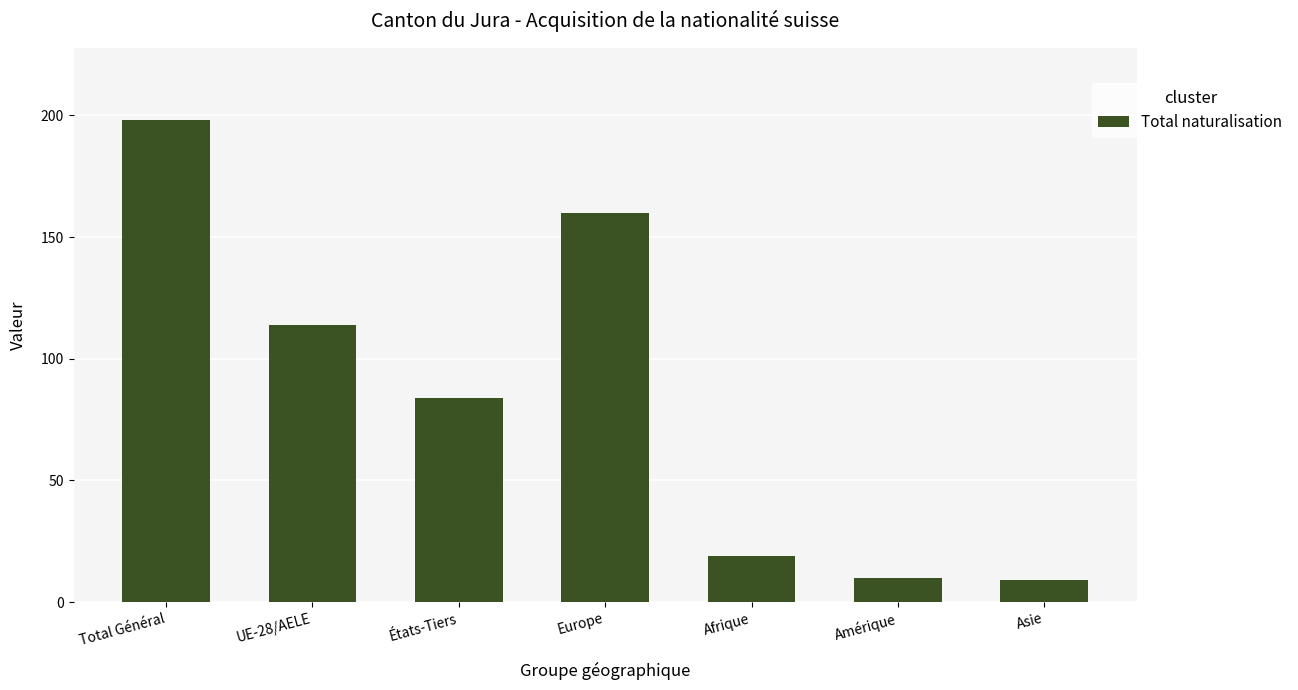

What is the label of the 6th bar from the left?

Amérique